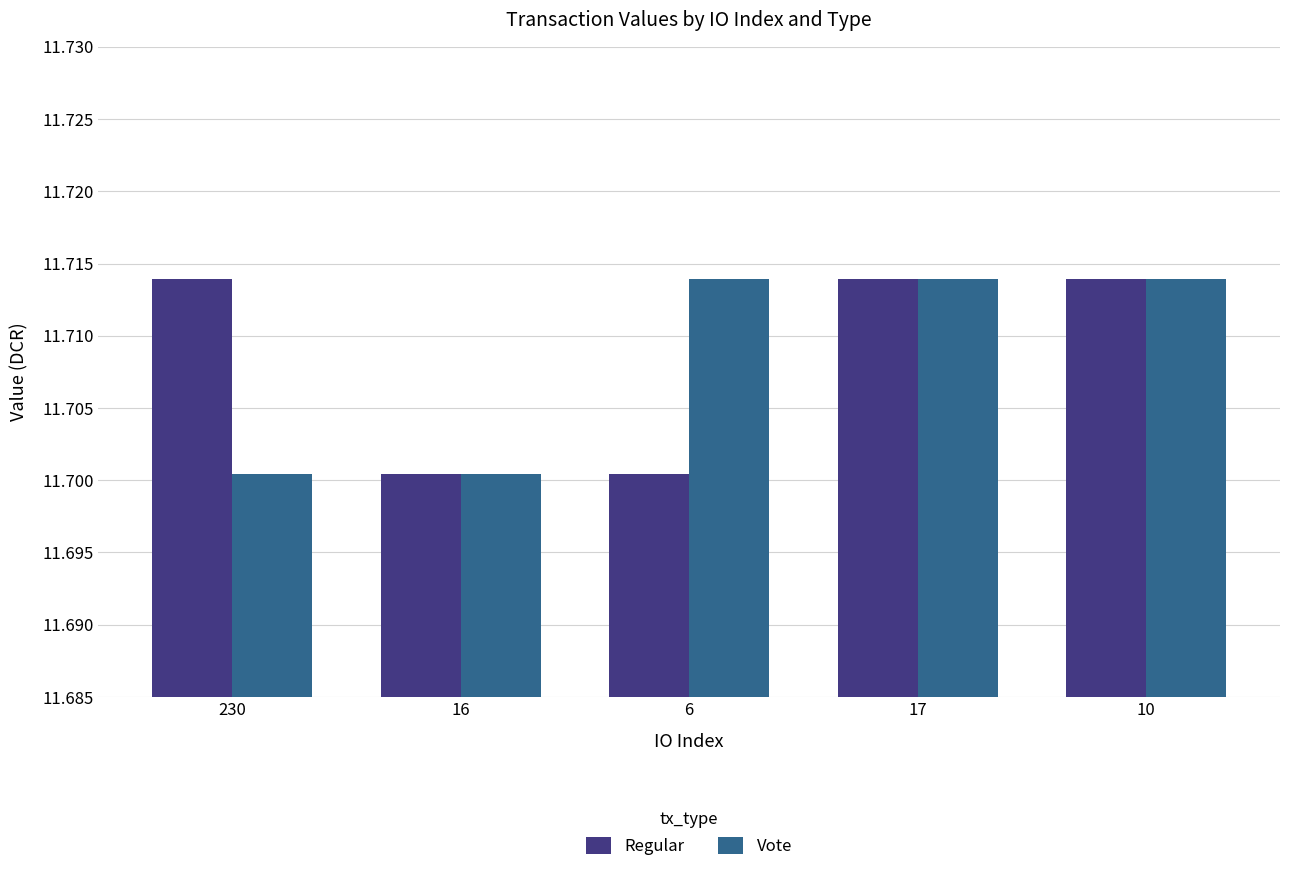

Are the bars horizontal?

No